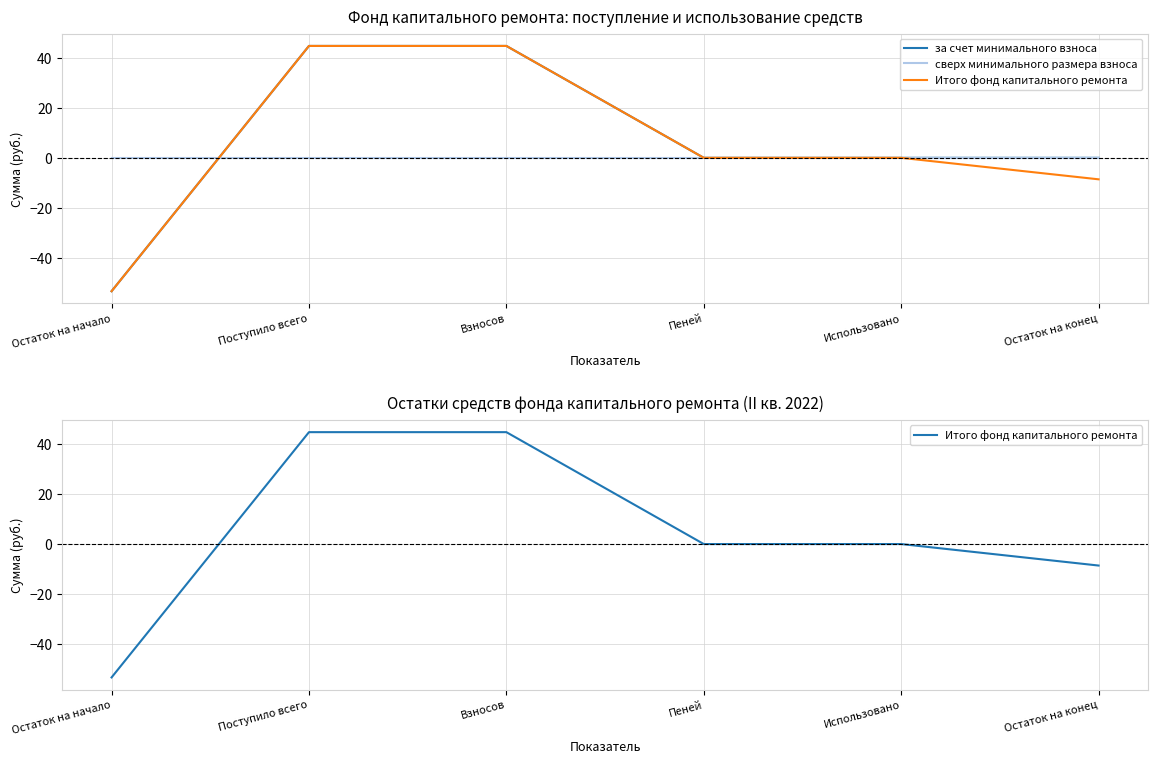

At which category is the sum across all series the highest?

Поступило всего